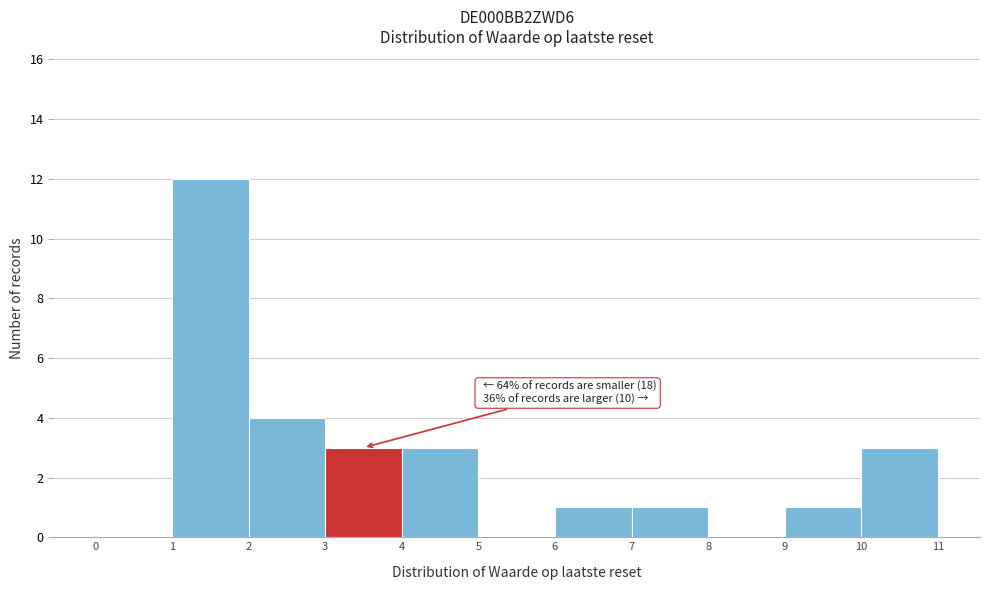

Over which range of the x-axis is the bar tallest?

1 to 2